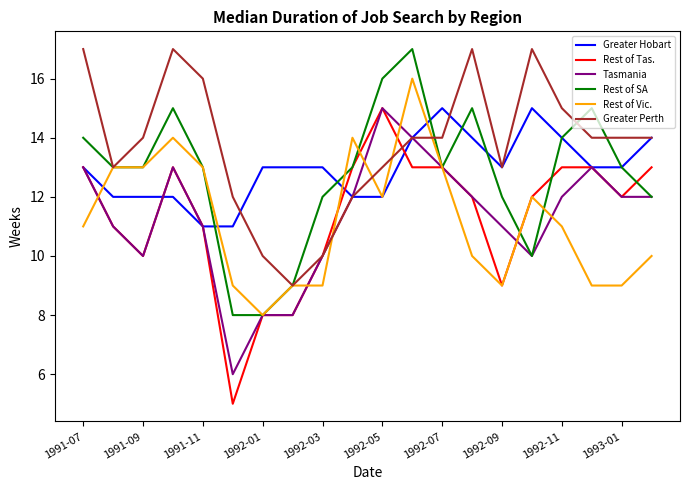

What is the maximum value for Greater Hobart?

15